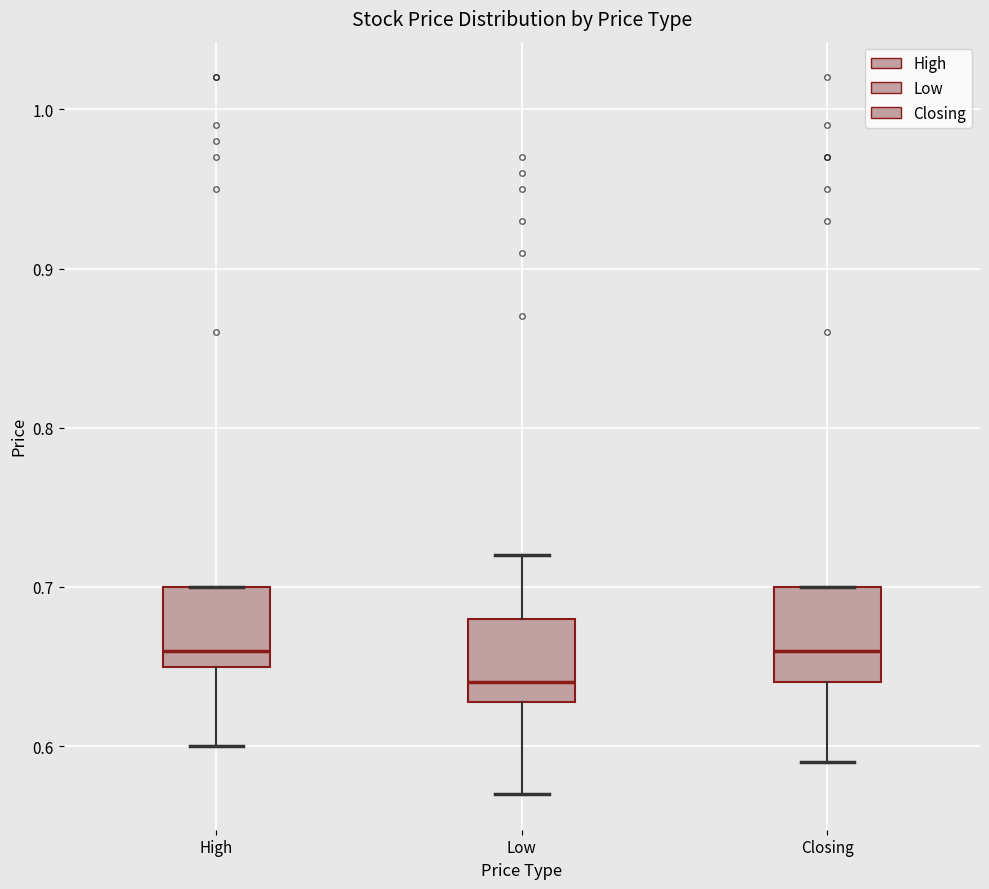

Which box has the lowest median line?

Low